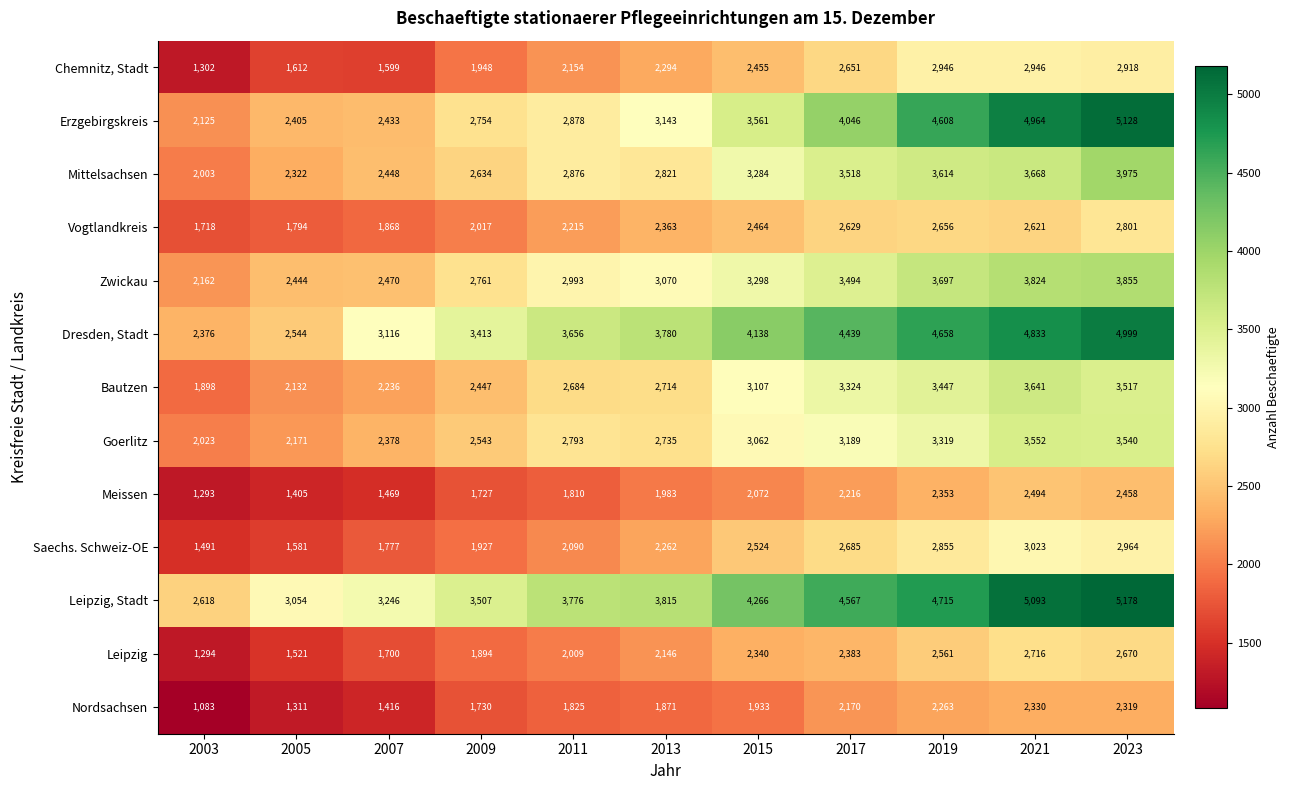

Which series changed the most between 2003 and 2009?

Dresden, Stadt